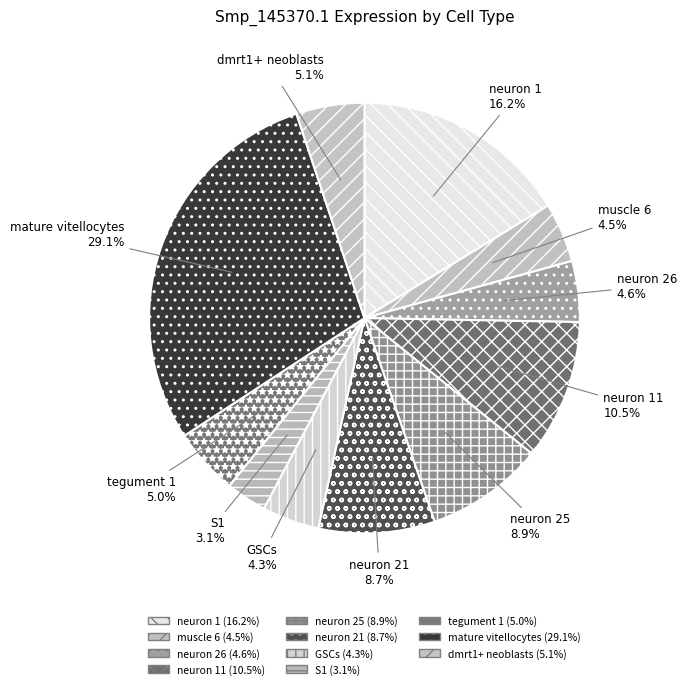

Is there any slice that represents more than half of the pie?

No